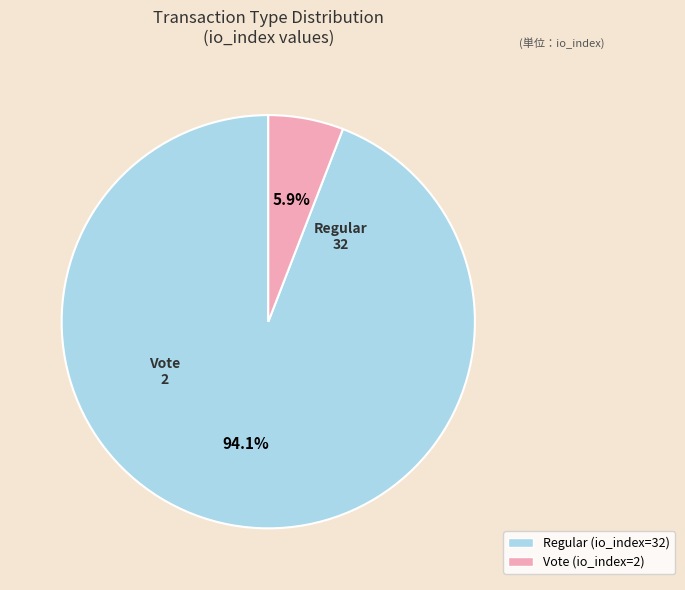

Which category accounts for the majority?

Regular